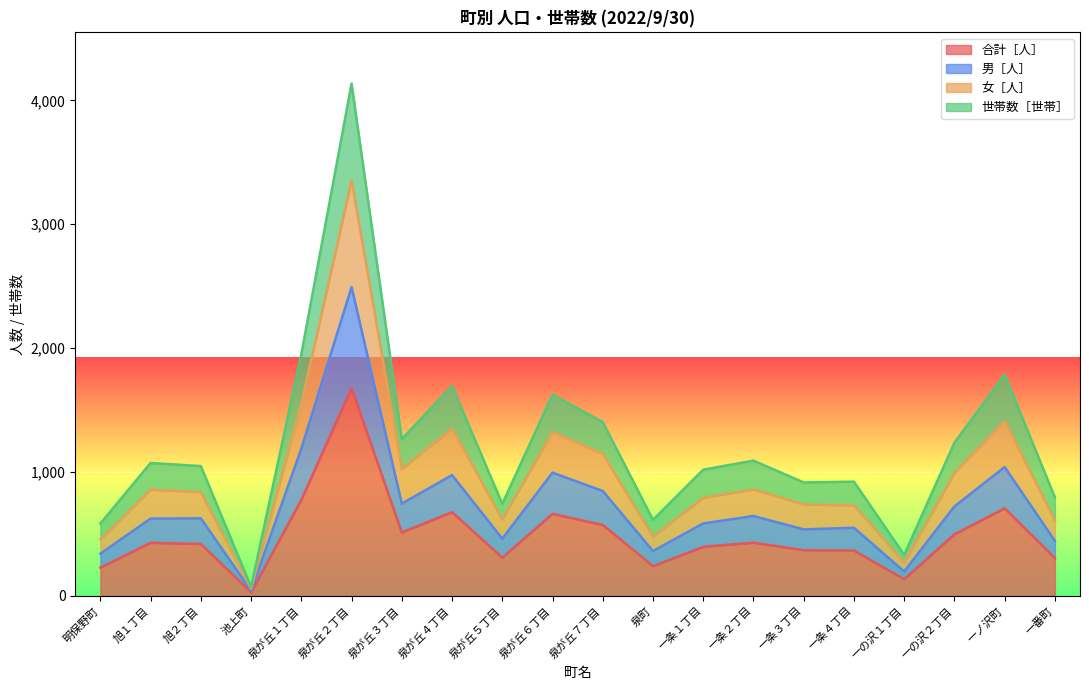

What is the sum of the 女［人］ values at 一条４丁目 and 一条１丁目?

1524